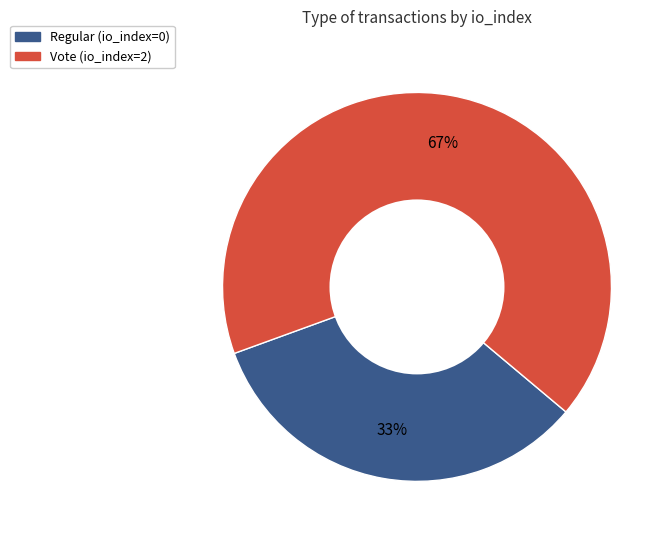

Does any single category account for the majority?

Yes